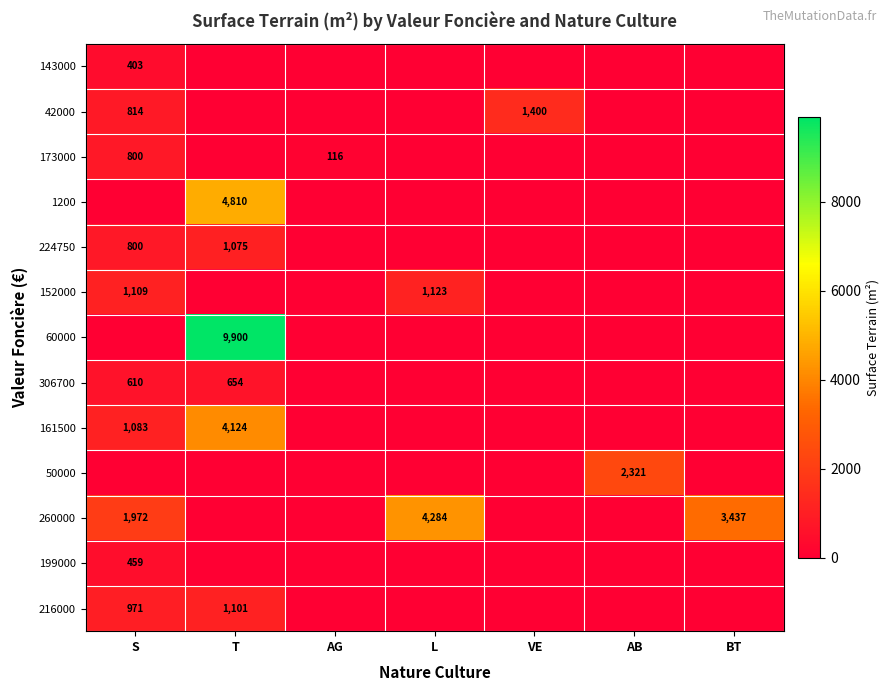

Which has a higher value, S or L?

L